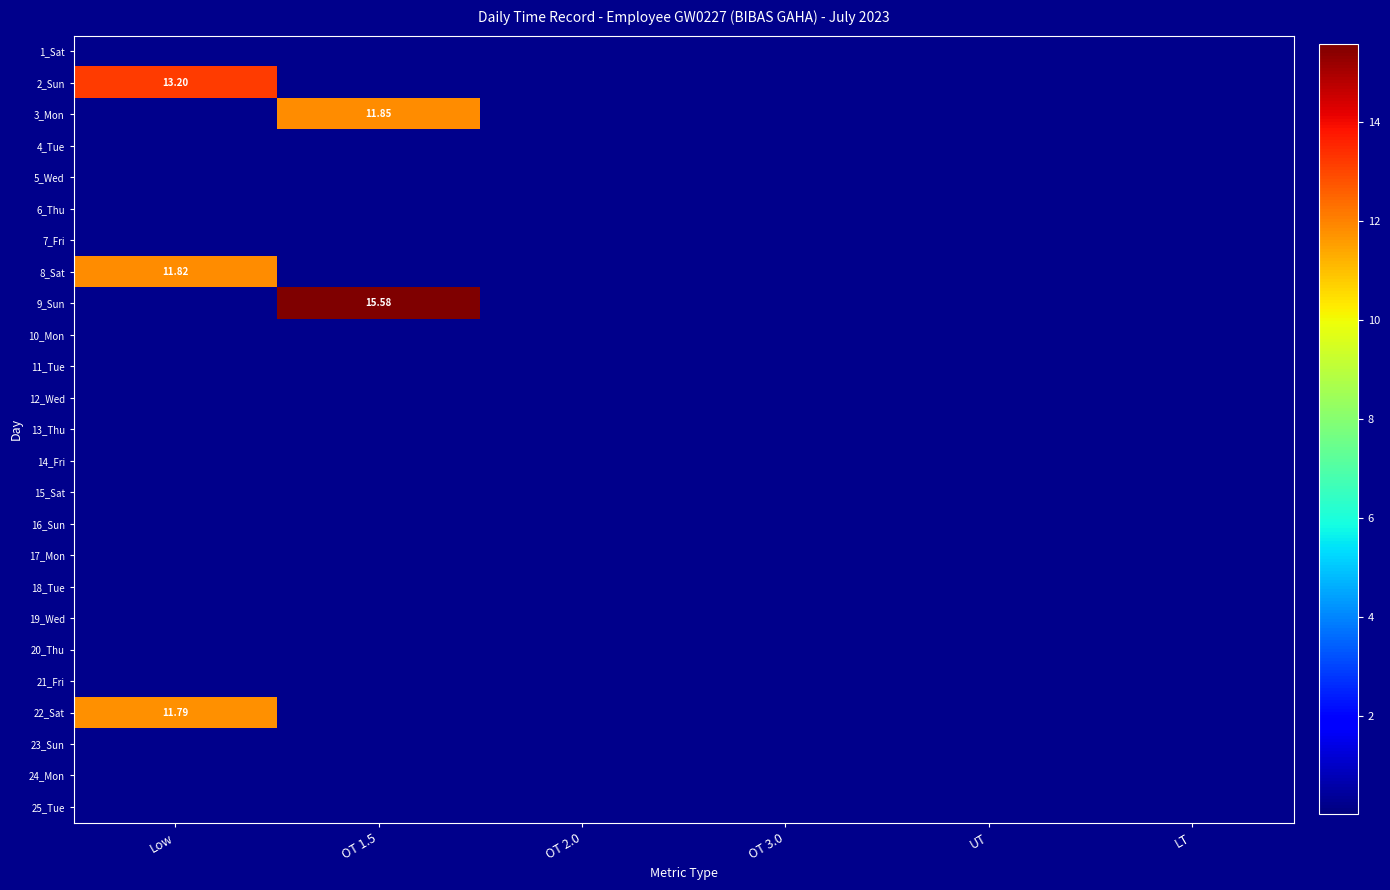

Which series changed the most between OT 1.5 and OT 2.0?

9_Sun